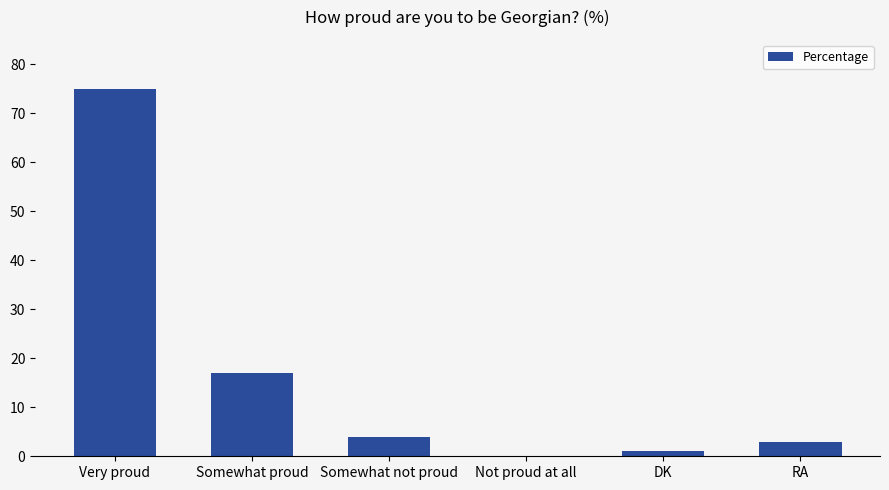

Is it true that the value at Somewhat not proud is 4?

True